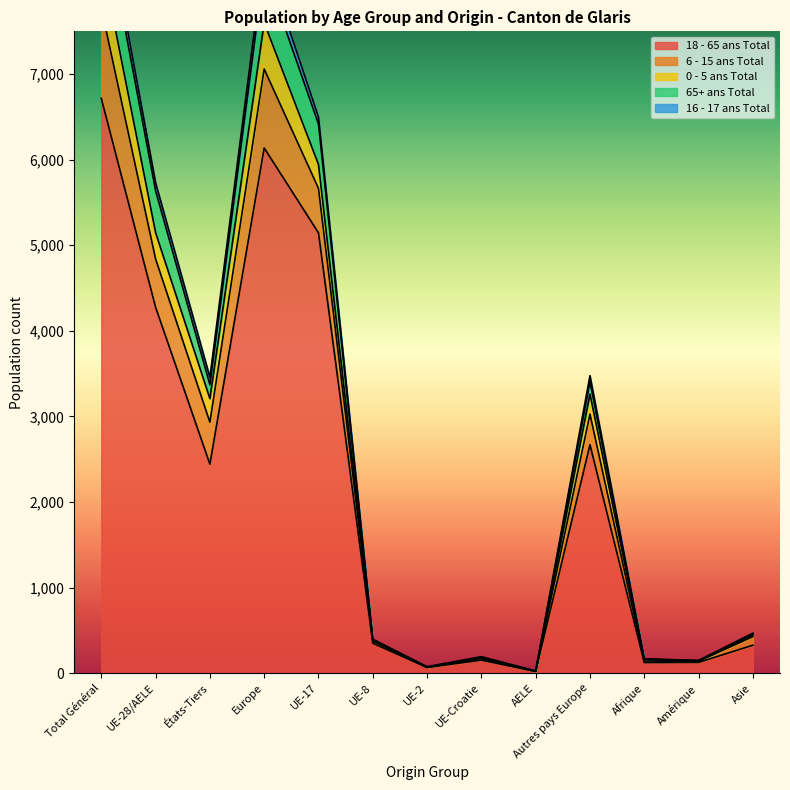

Which category has the highest value in the 18 - 65 ans Total series?

Total Général